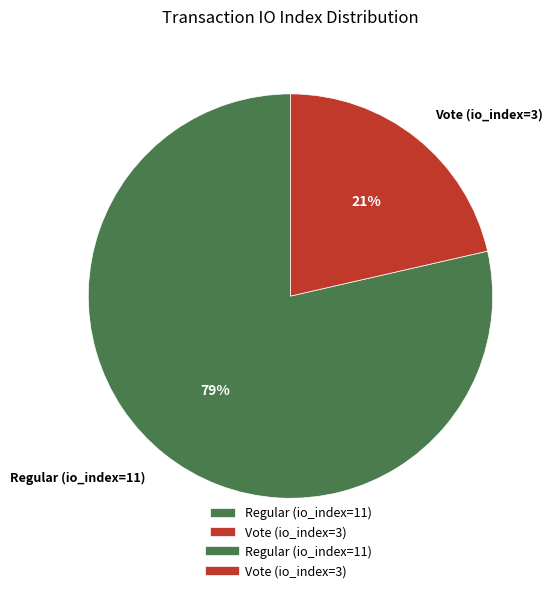

To the nearest percent, what portion does Vote (io_index=3) represent?

21%